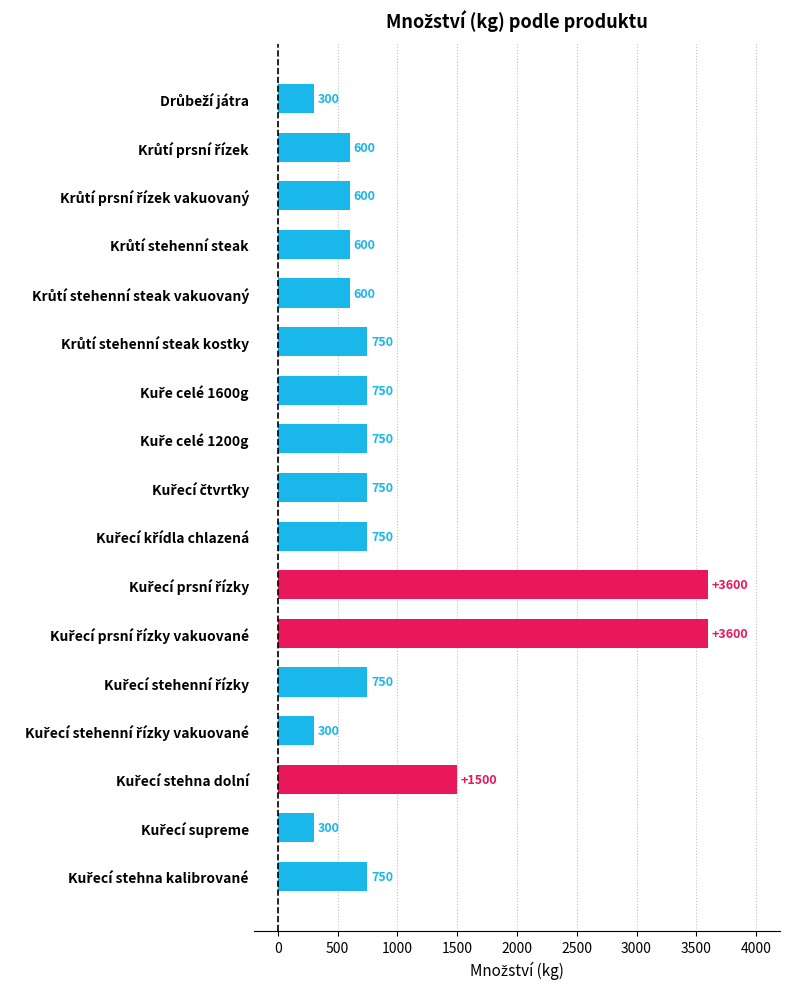

Are the bars grouped side by side (vs. stacked)?

No